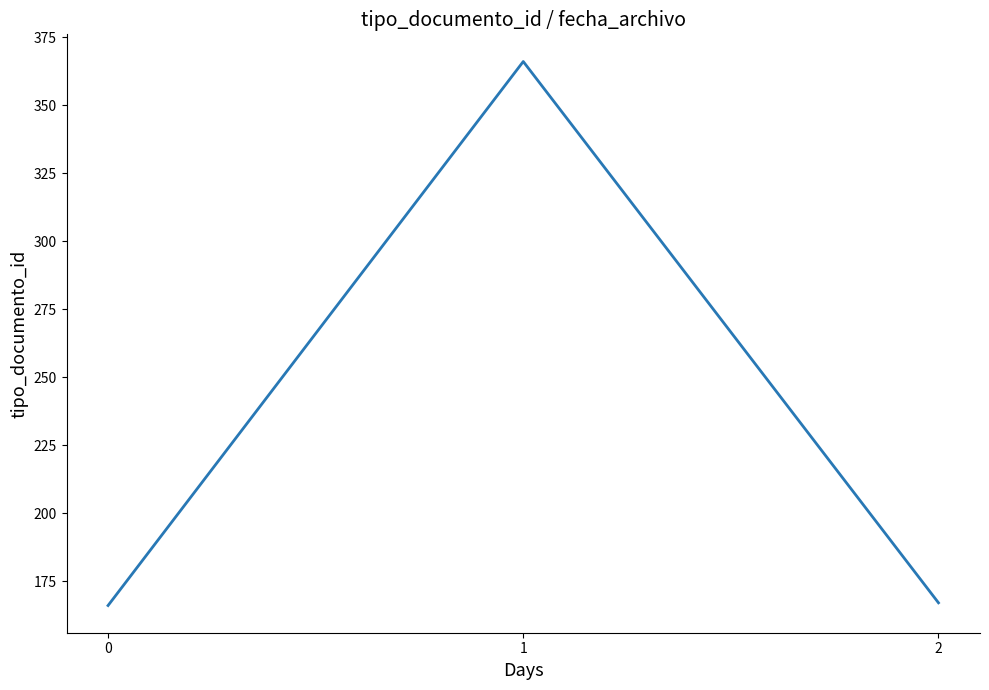

What is the change in value from 1 to 2?

-199